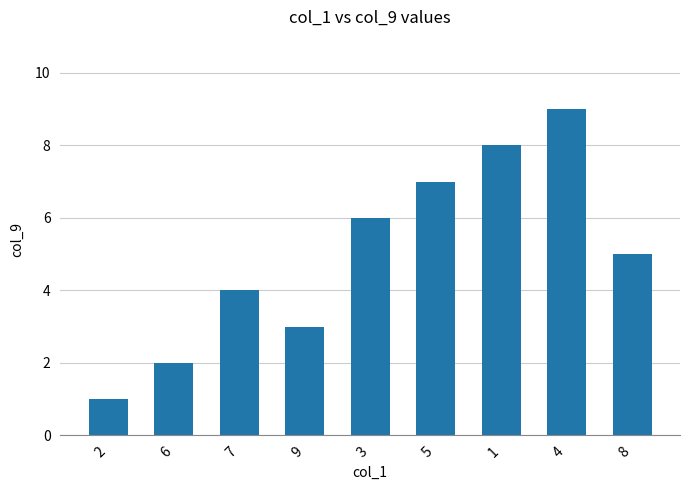

Reading left to right, what are all the values shown in this chart?

2=1	6=2	7=4	9=3	3=6	5=7	1=8	4=9	8=5